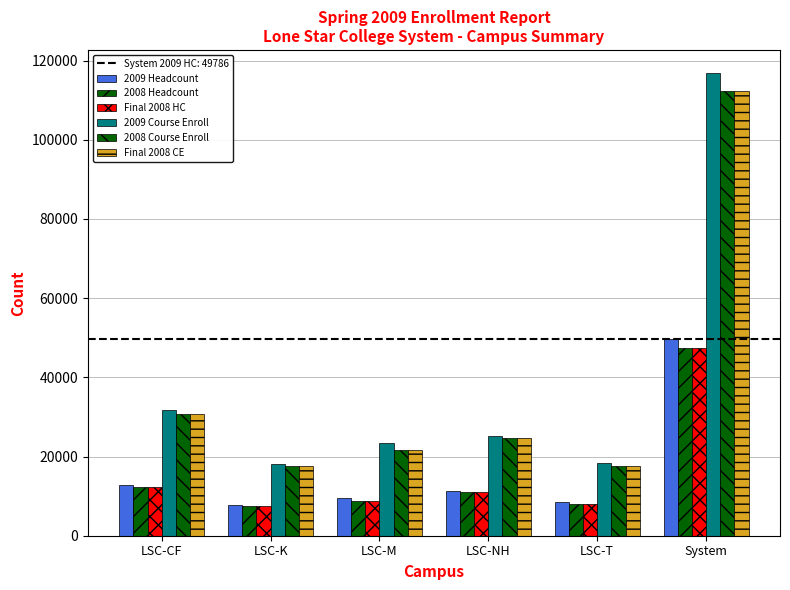

How many bars are there in each group?

6